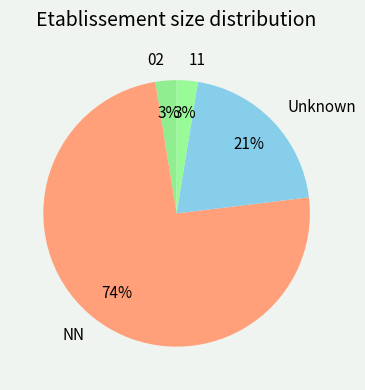

Is there any slice that represents more than half of the pie?

Yes